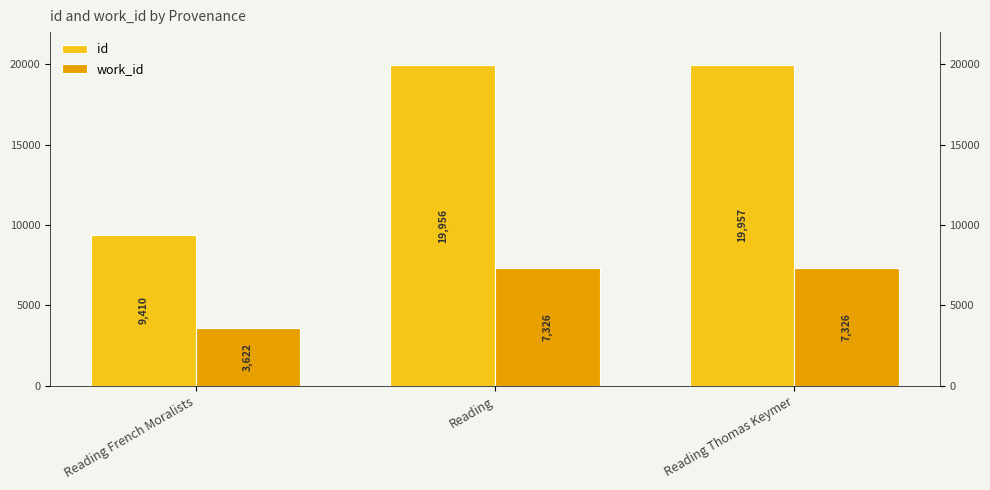

Reading left to right, list all the values displayed in this chart.

id: Reading French Moralists=9410	Reading=19956	Reading Thomas Keymer=19957
work_id: Reading French Moralists=3622	Reading=7326	Reading Thomas Keymer=7326